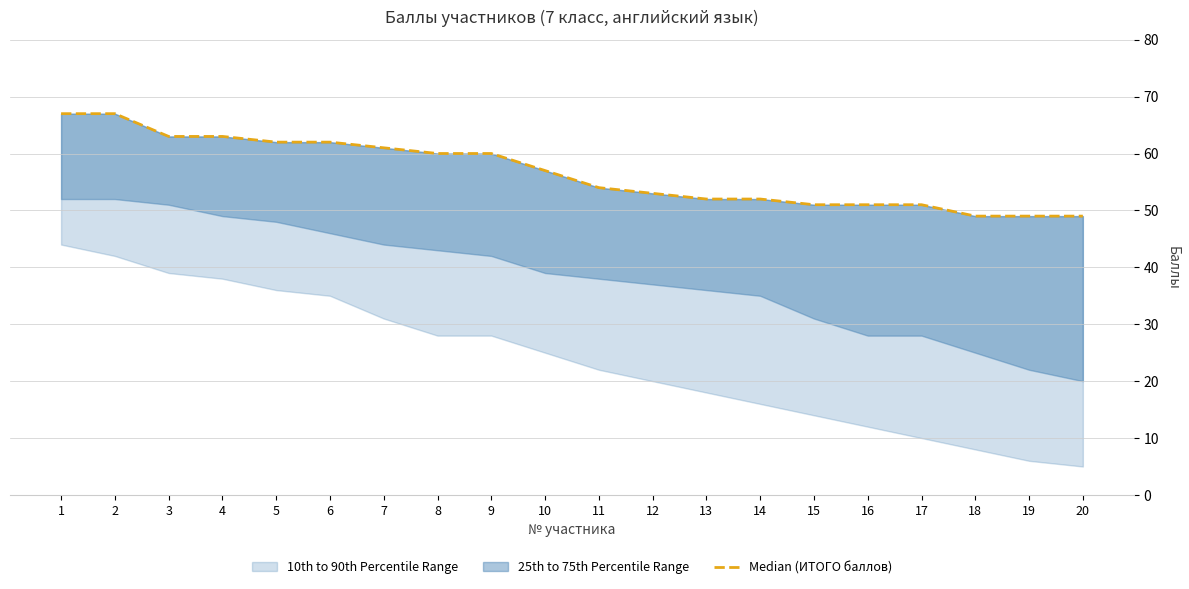

What is the average value?

57